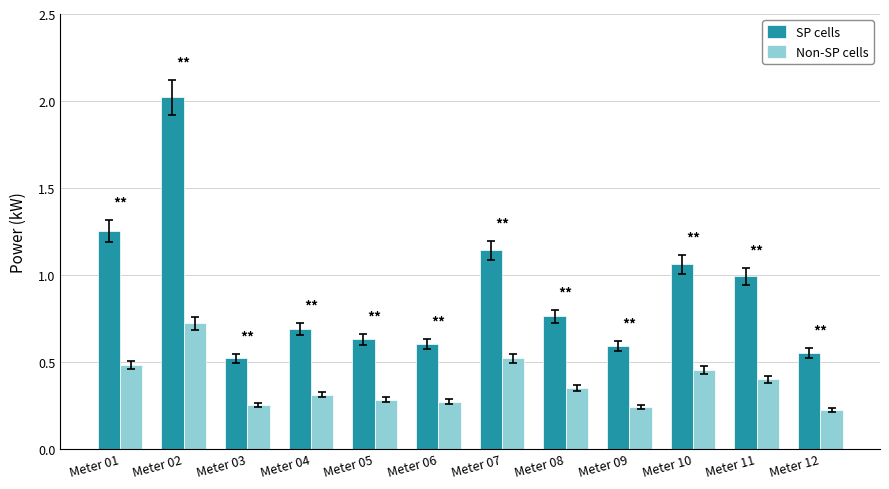

True or false: Non-SP cells has a value of 0.4 at Meter 03.

False